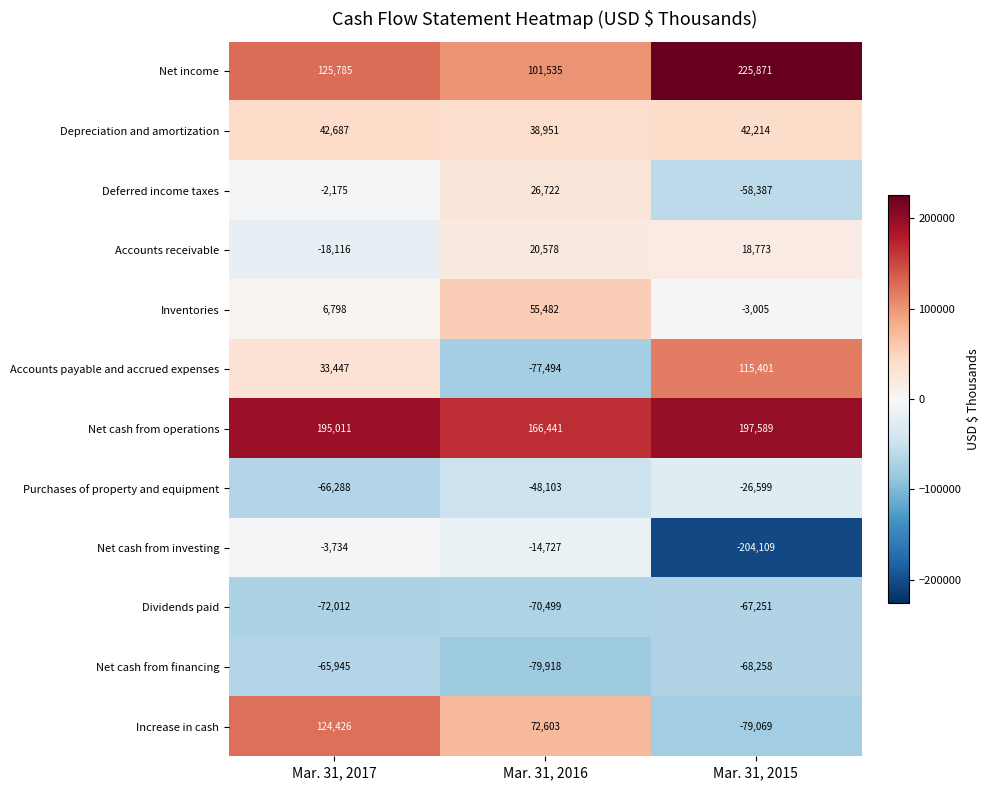

How many Net cash from financing values are between -79918 and -65945?

3